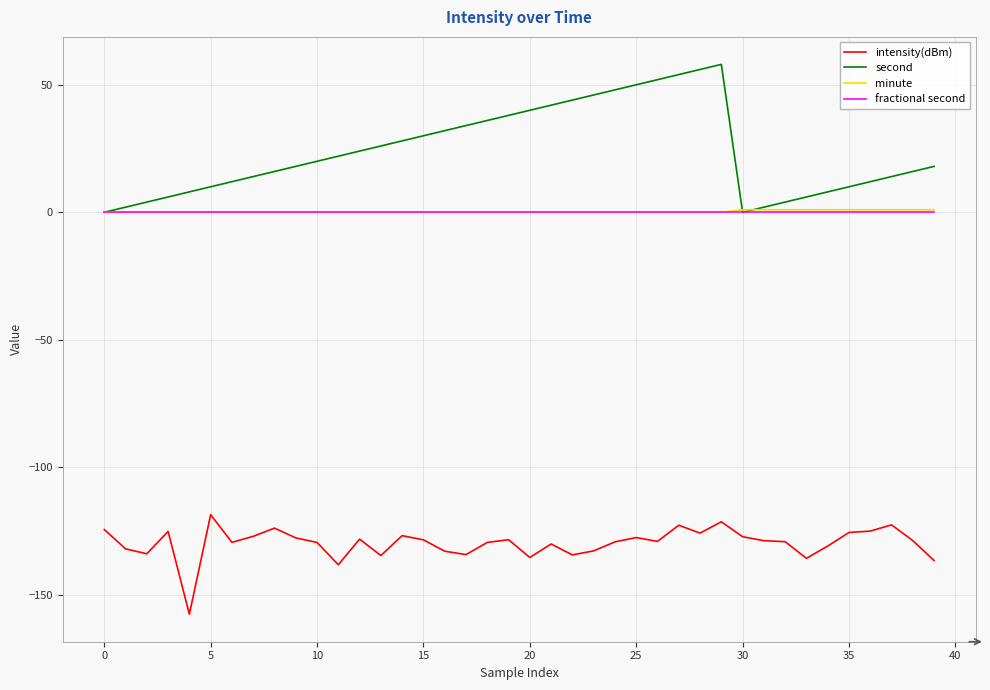

Which series has the largest total across all categories?

second